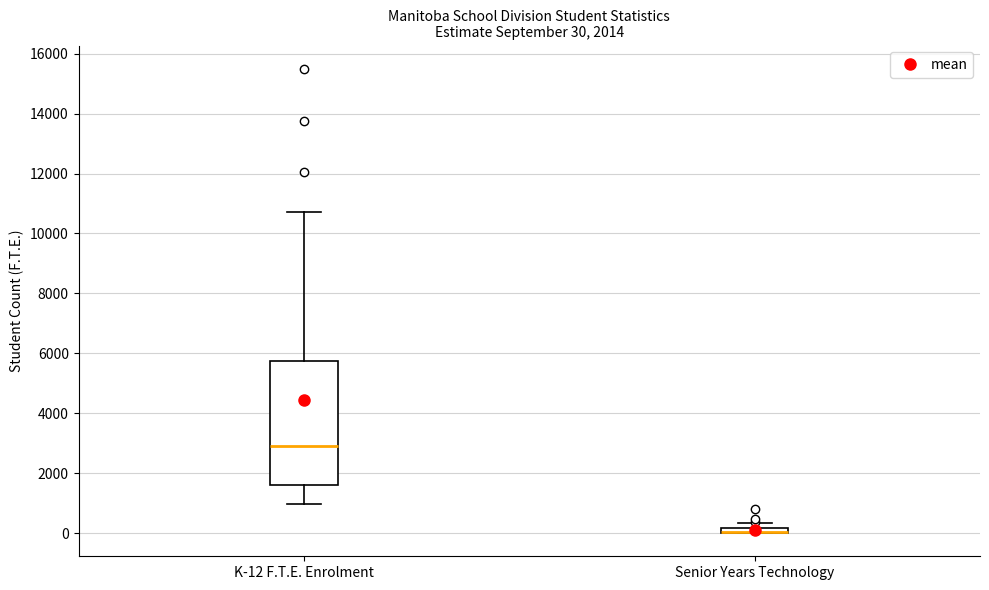

Which box is the tallest, from its lower edge to its upper edge?

K-12 F.T.E. Enrolment